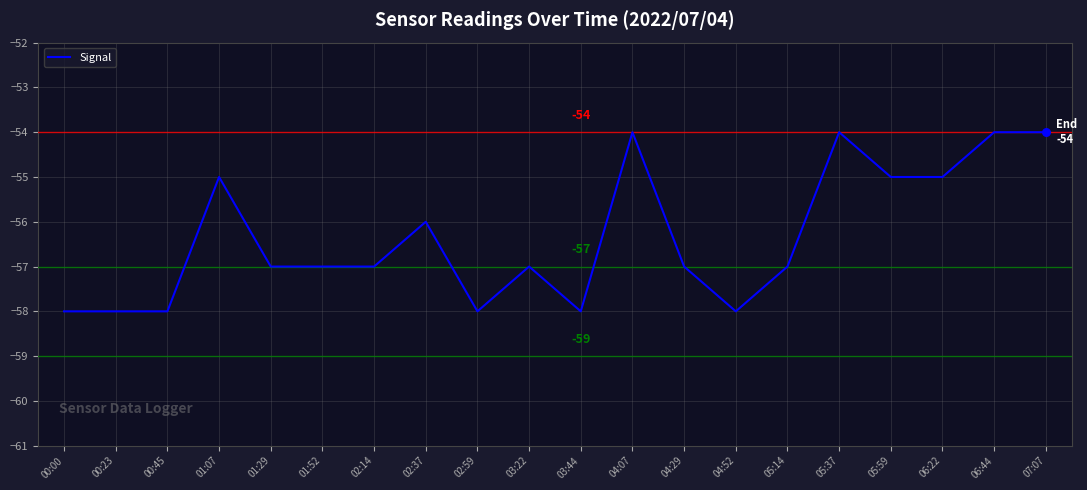

What is the change in value from 01:07 to 07:07?

+1